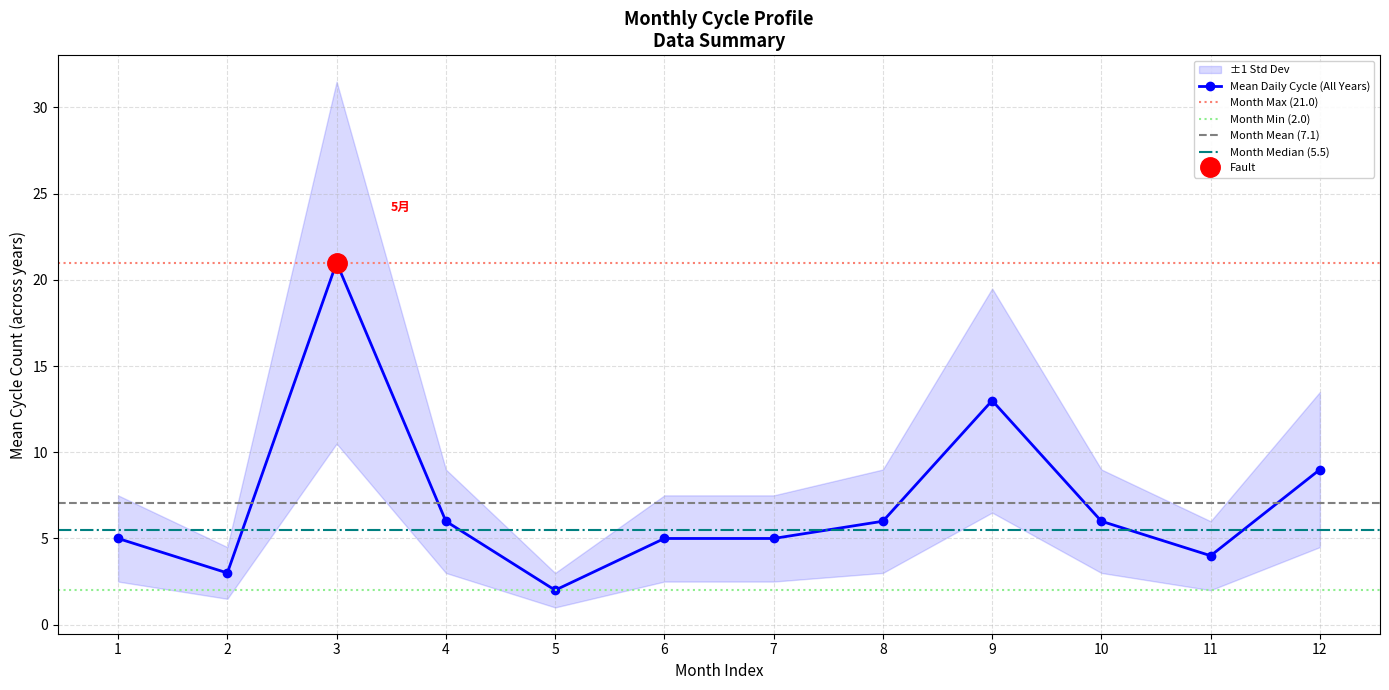

Which category has the lowest value in the Mean Daily Cycle (All Years) series?

5